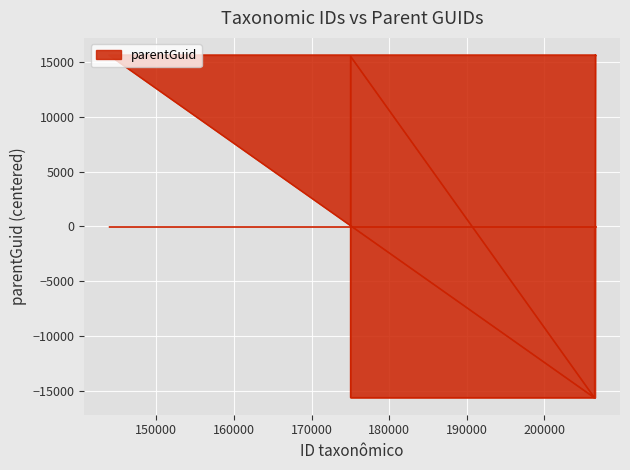

The value at 175014 is -23255.1. True or false?

False